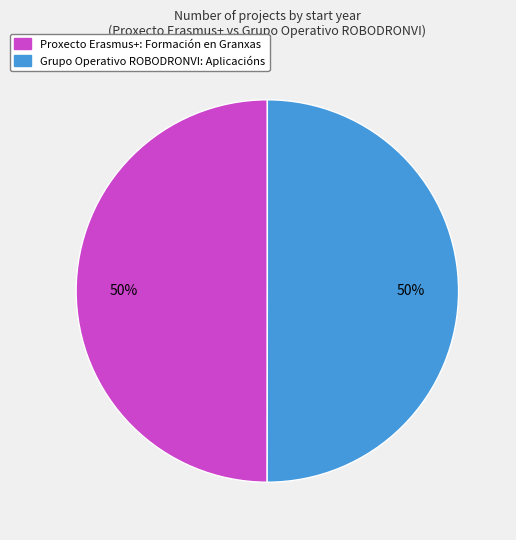

How many segments does this pie chart have?

2